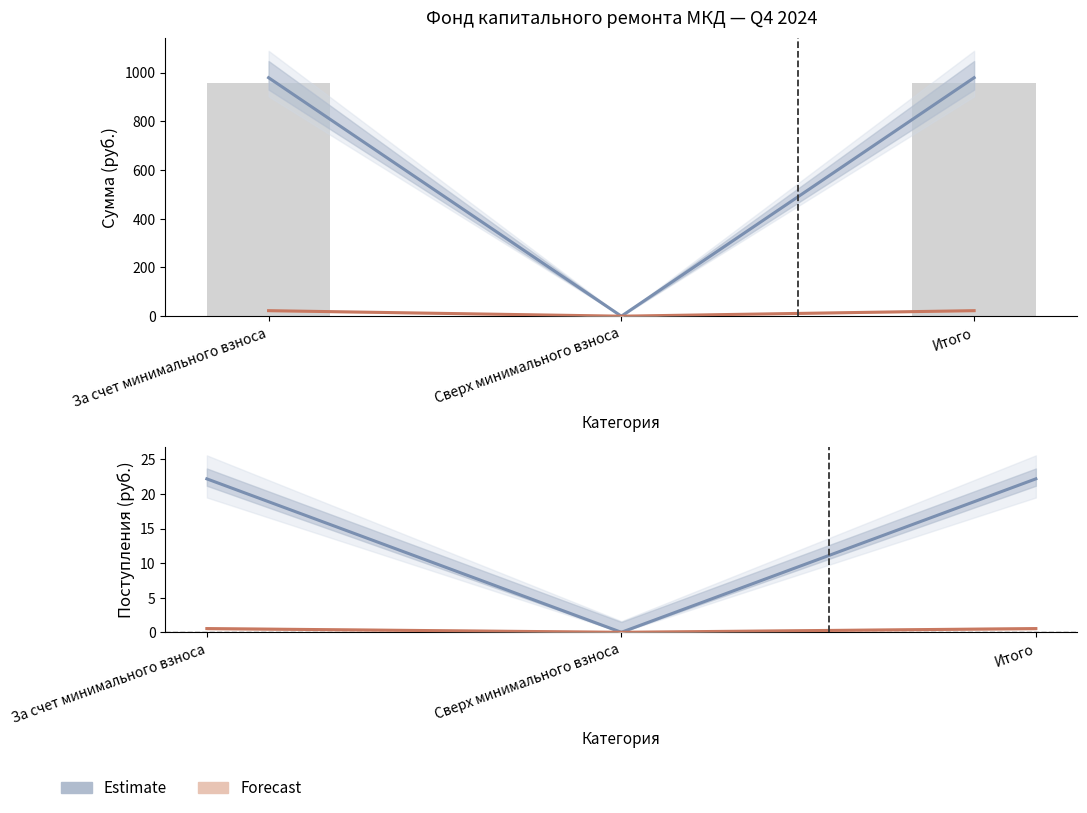

Where is Пеней nearest to the value 0?

Сверх минимального взноса